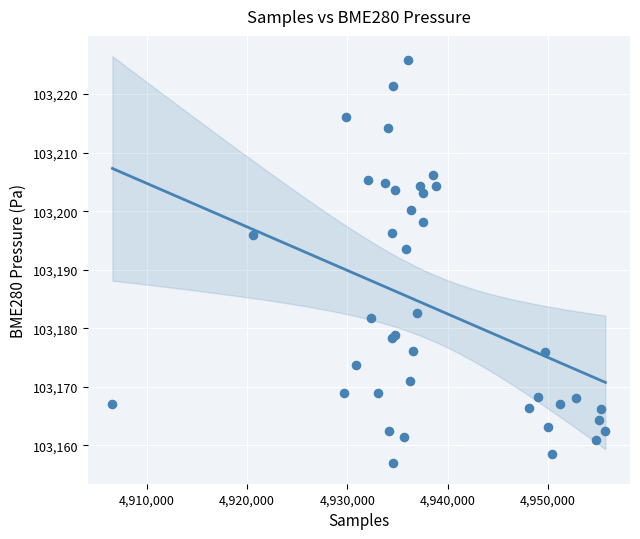

What Y value in the scatter plot is closest to 103191?

103193.5